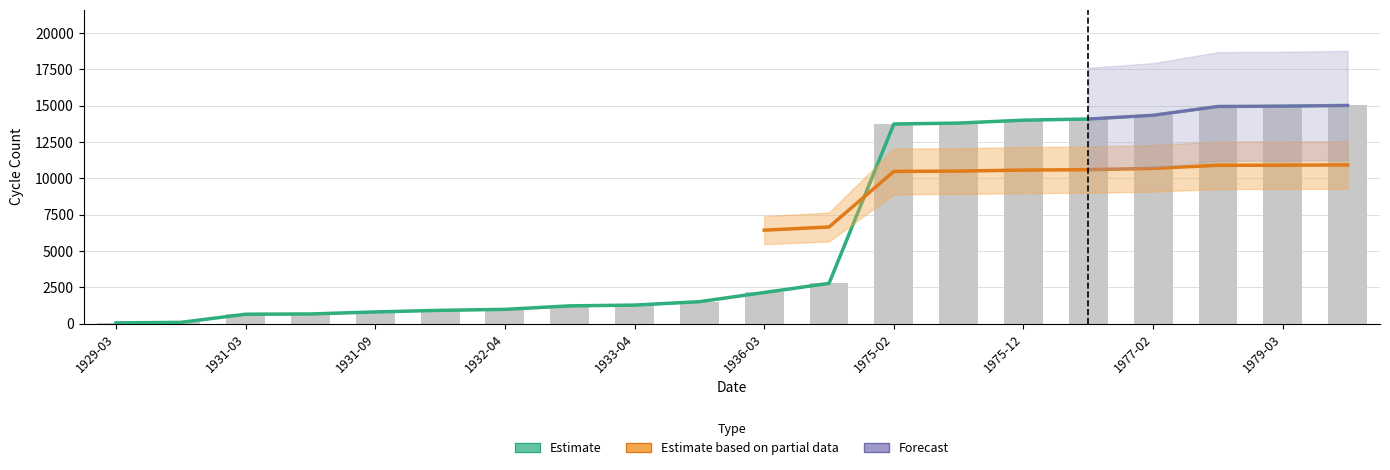

At which category does the chart reach its minimum across all series?

1929-03